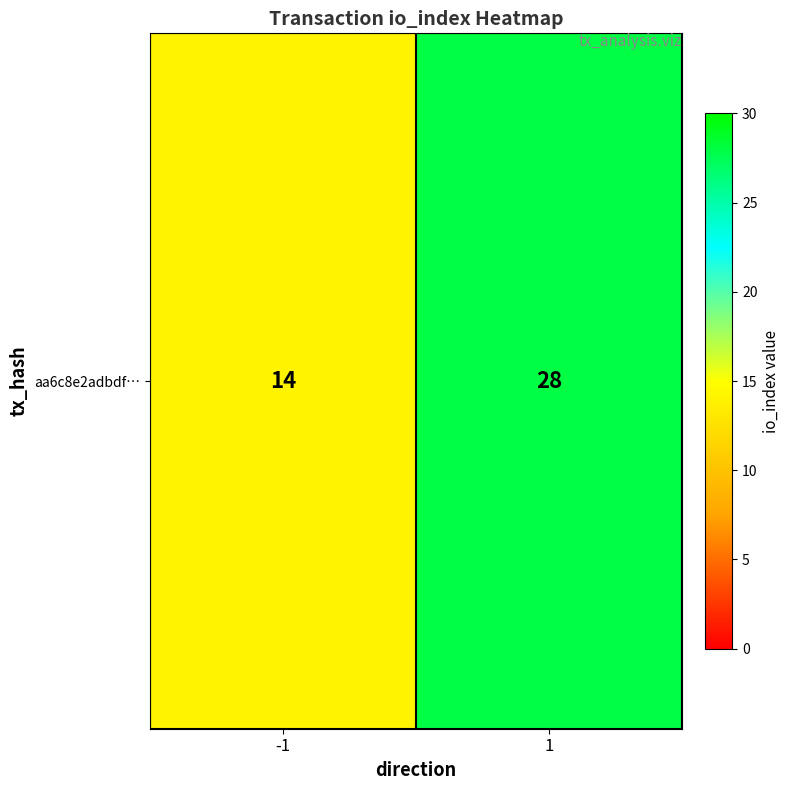

Rank the categories by value from lowest to highest.

-1, 1